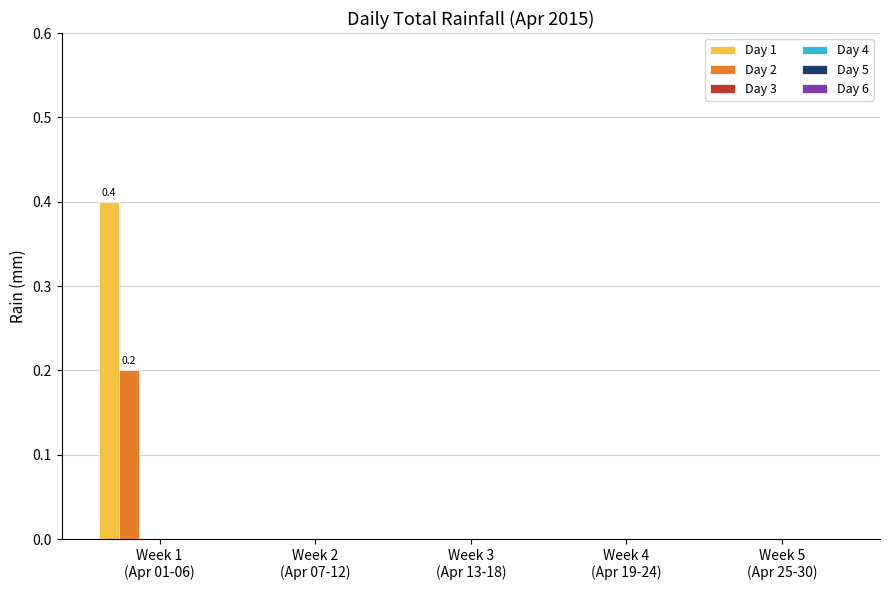

What is the sum of all Day 1 values?

0.4